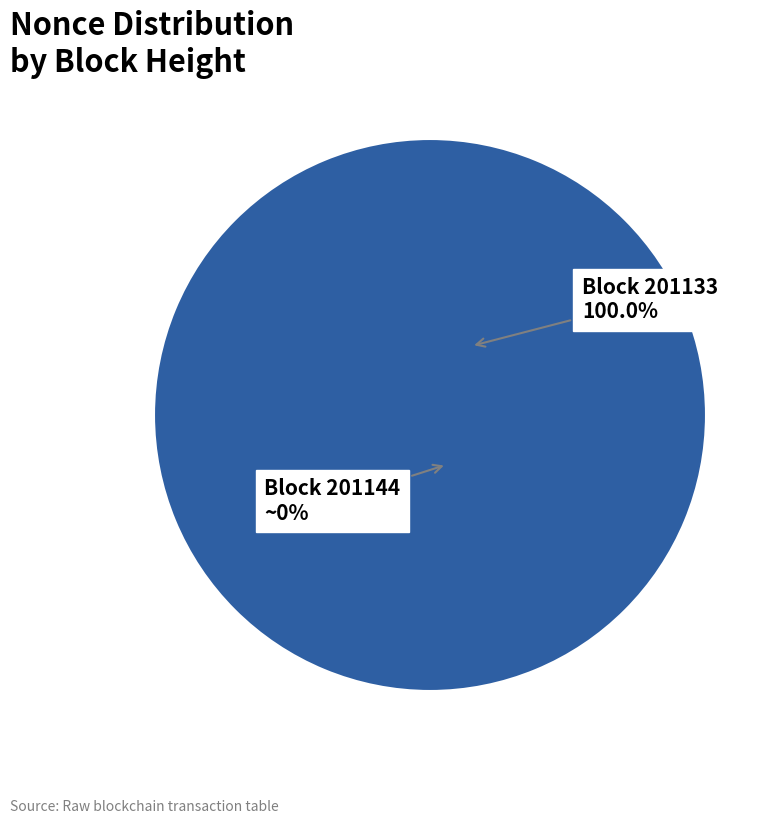

Combined, what portion of the pie is 201144 and 201133?

100.0%